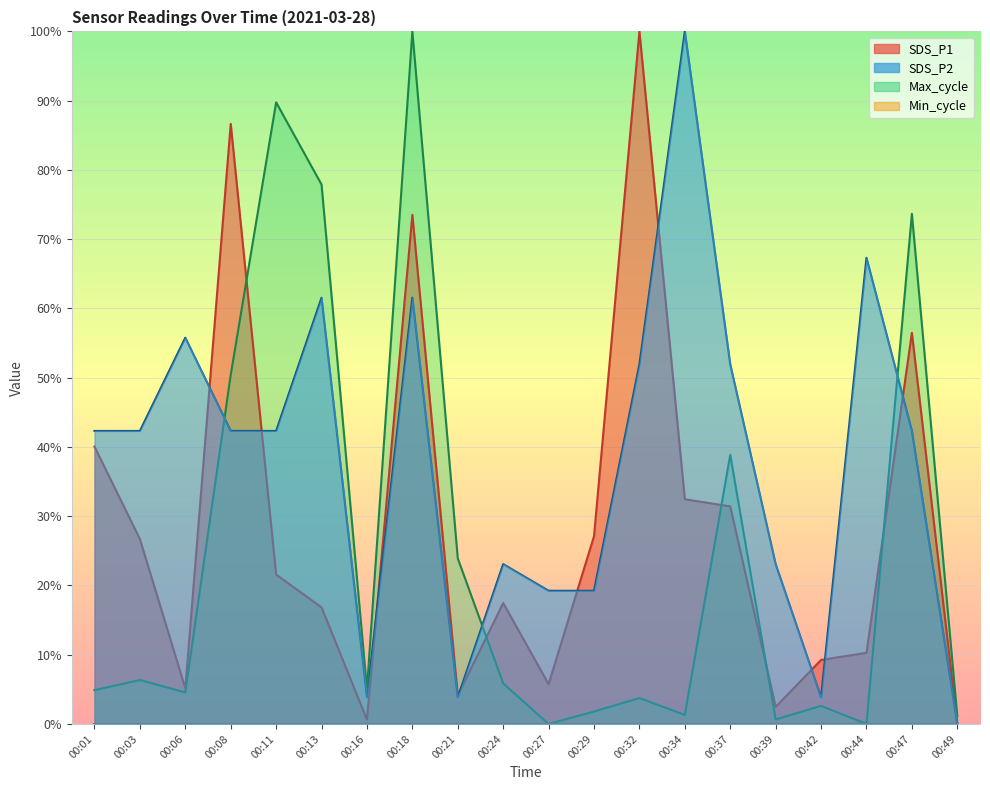

Does the chart display data point markers on the line(s)?

No